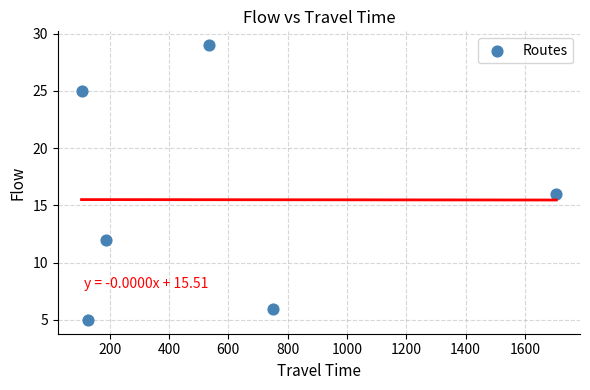

What Y value in the scatter plot is closest to 17?

16